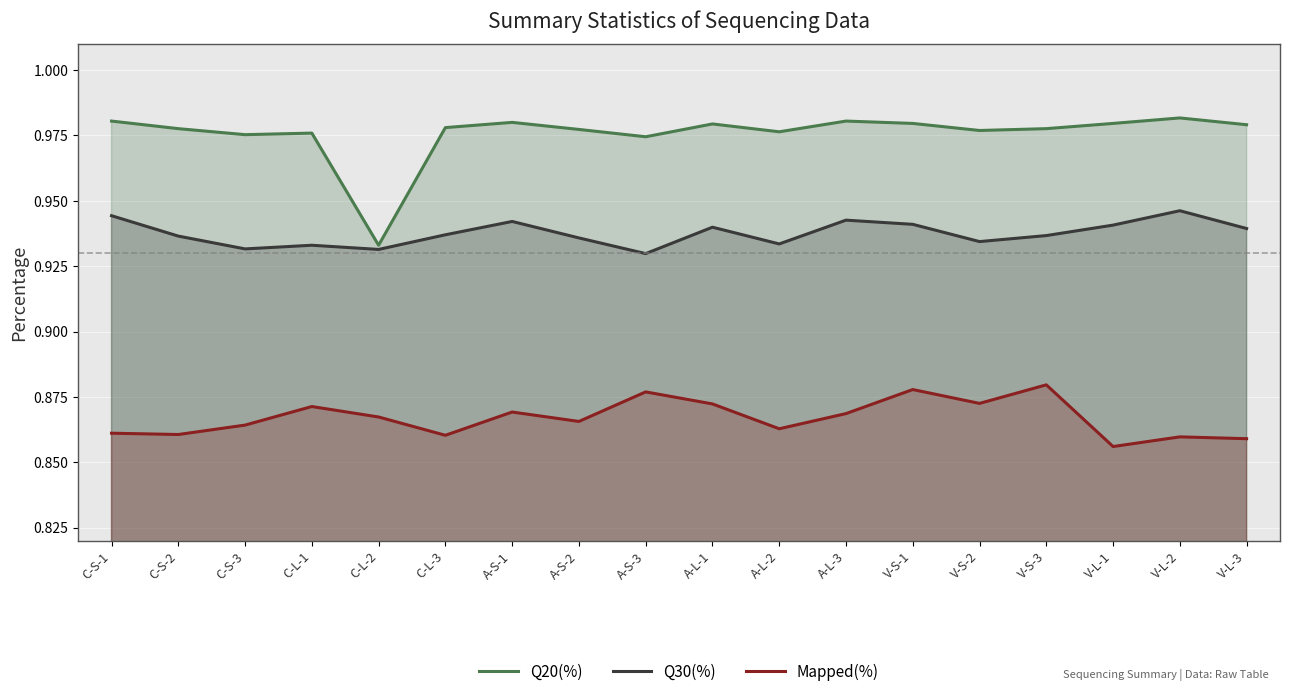

True or false: Q30(%) and Mapped(%) cross at least once.

False